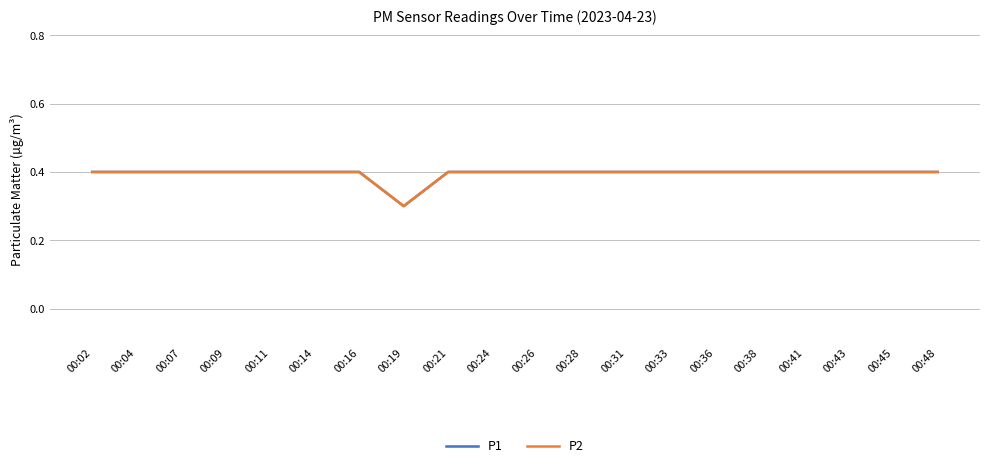

What is the sum of the P2 values at 00:09 and 00:19?

0.7